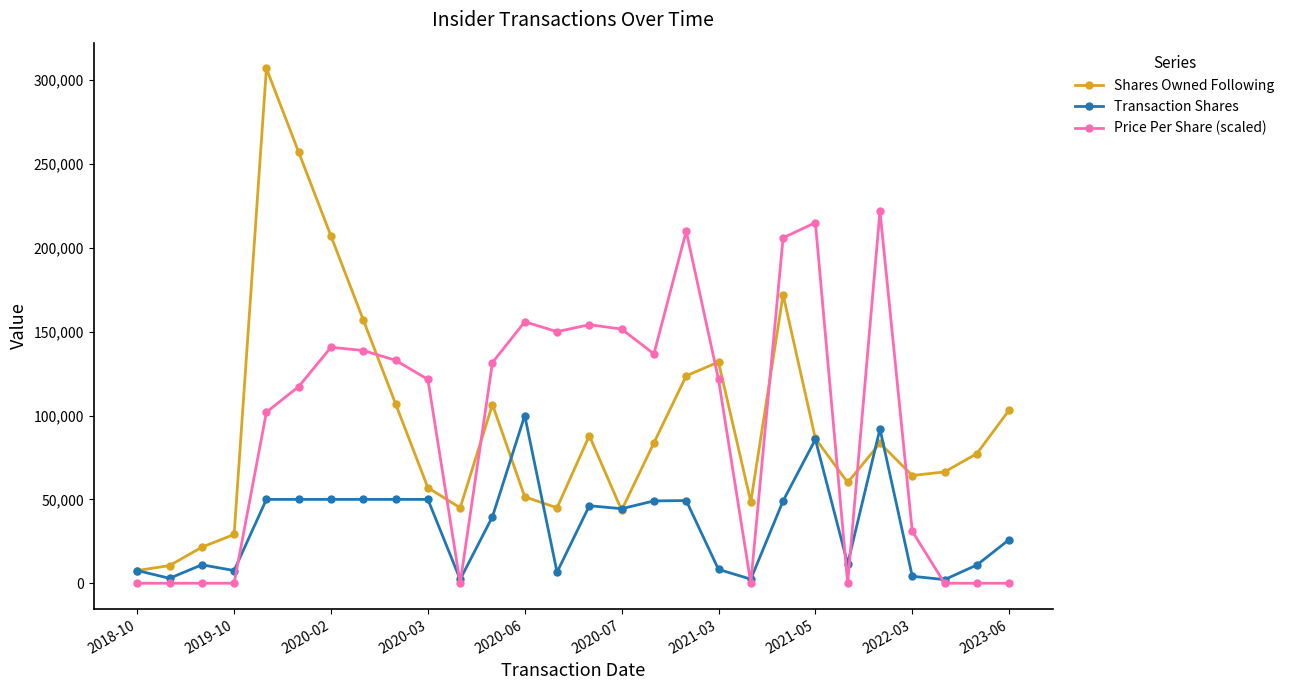

What is the lowest value of the Transaction Shares series?

2146.0